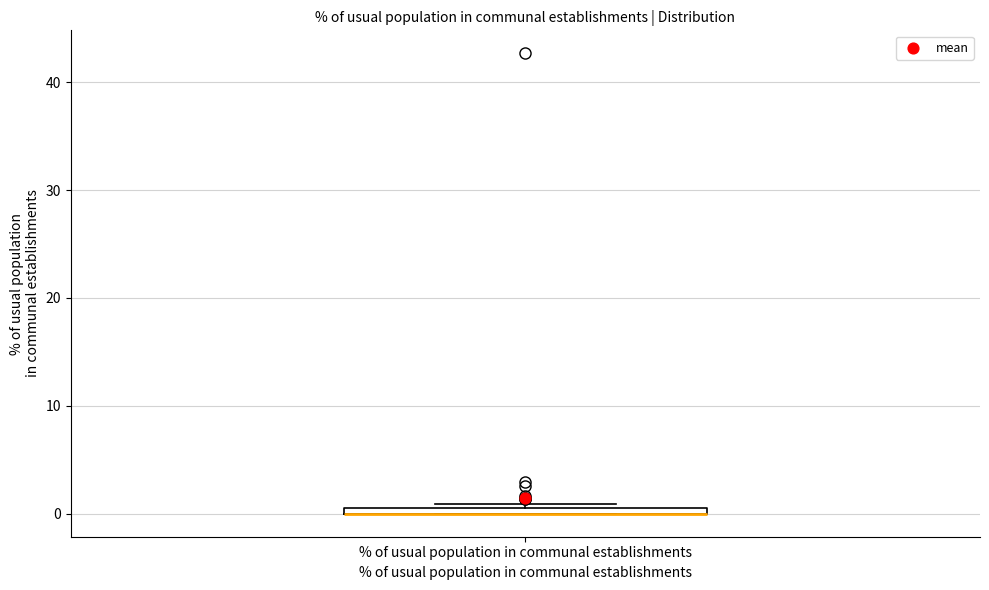

Where is the upper edge of the box for % of usual population in communal establishments on the y-axis? The values are not printed on the chart, so give them approximately, as read against the axis.

1